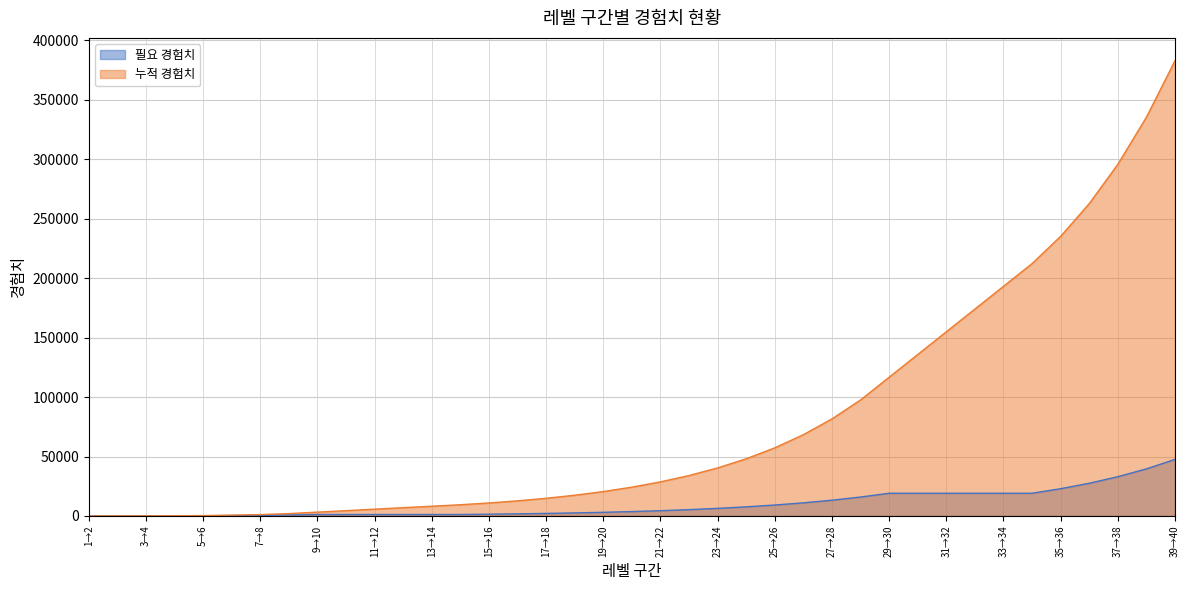

List the labels in order of 필요 경험치 value, smallest first.

1→2, 2→3, 3→4, 4→5, 5→6, 6→7, 7→8, 8→9, 9→10, 10→11, 11→12, 12→13, 13→14, 14→15, 15→16, 16→17, 17→18, 18→19, 19→20, 20→21, 21→22, 22→23, 23→24, 24→25, 25→26, 26→27, 27→28, 28→29, 29→30, 30→31, 31→32, 32→33, 33→34, 34→35, 35→36, 36→37, 37→38, 38→39, 39→40